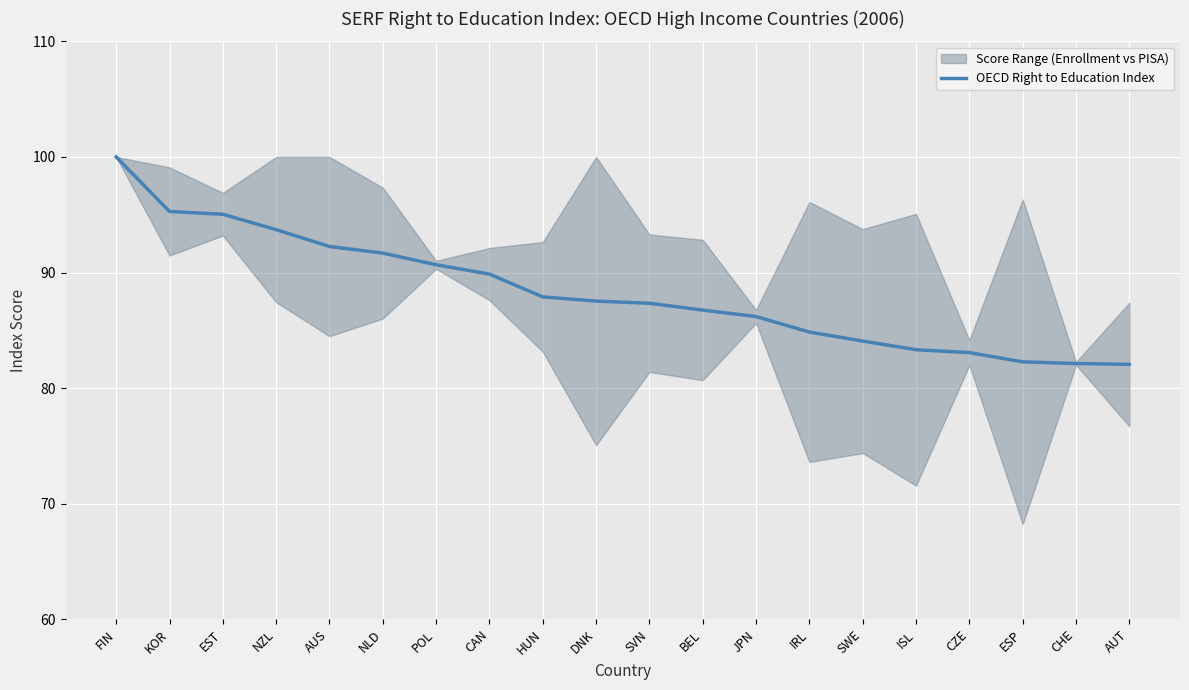

Reading right to left, transcribe all the data shown in this chart.

82.0	82.1	82.3	83.1	83.3	84.1	84.8	86.2	86.8	87.3	87.5	87.9	89.9	90.7	91.7	92.2	93.7	95.0	95.3	100.0